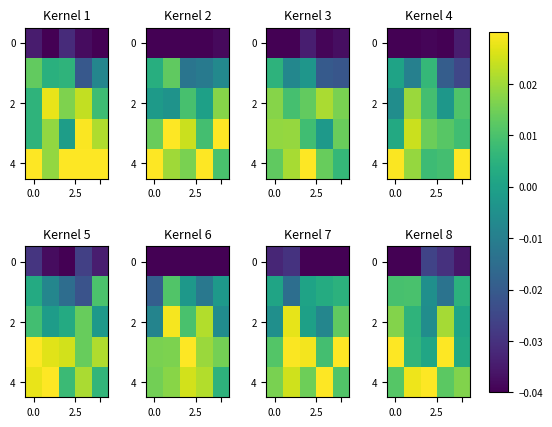

What is the sum of all 4 values?

0.1